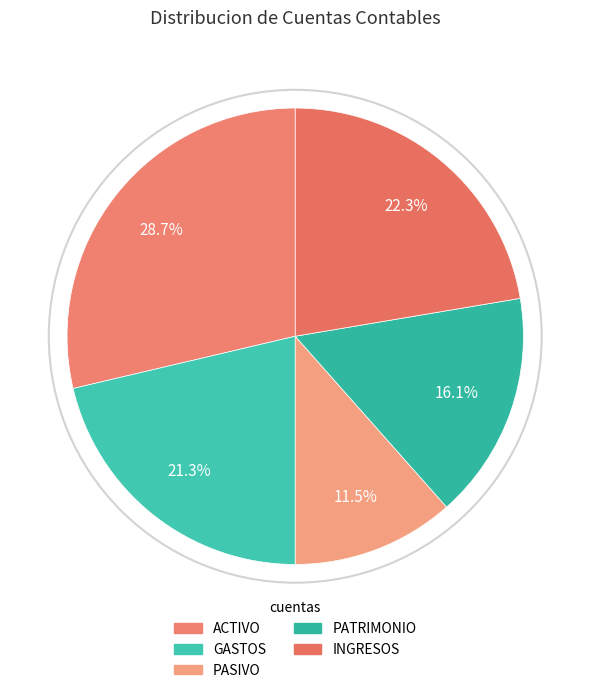

Is PASIVO the majority of the pie?

No